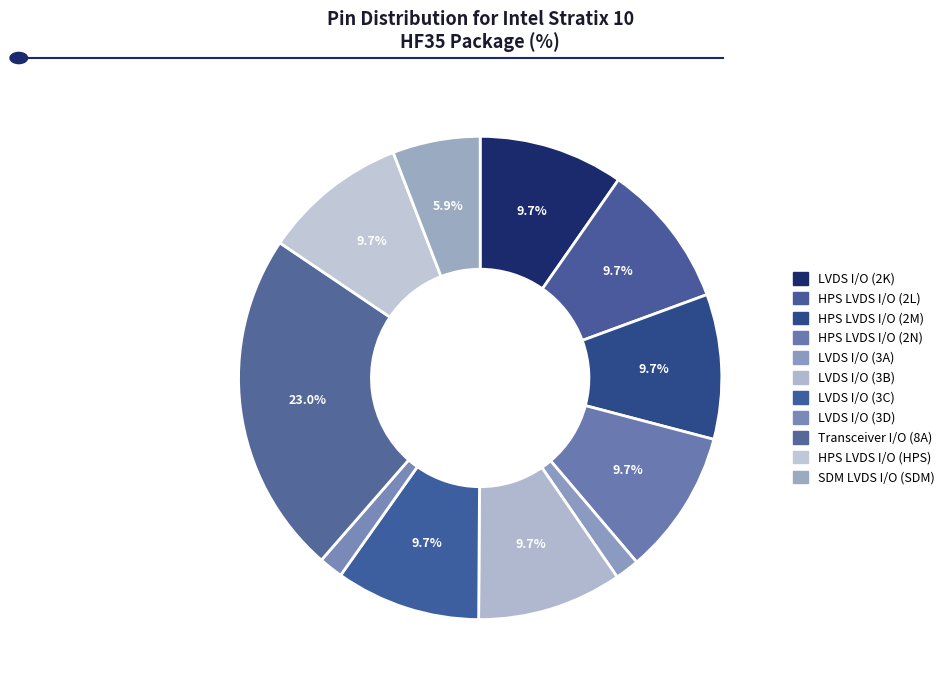

True or false: SDM LVDS I/O (SDM) accounts for 12% of the total.

False